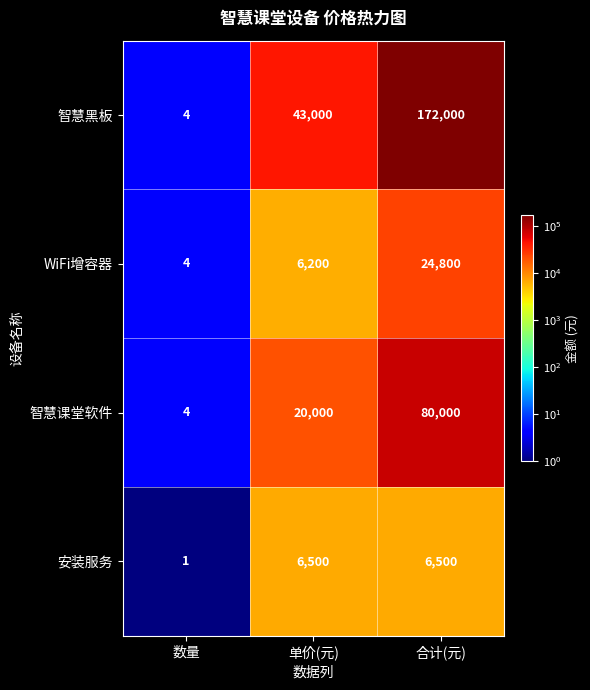

Reading right to left, list all the values displayed in this chart.

智慧黑板: 合计(元)=172000	单价(元)=43000	数量=4
WiFi增容器: 合计(元)=24800	单价(元)=6200	数量=4
智慧课堂软件: 合计(元)=80000	单价(元)=20000	数量=4
安装服务: 合计(元)=6500	单价(元)=6500	数量=1